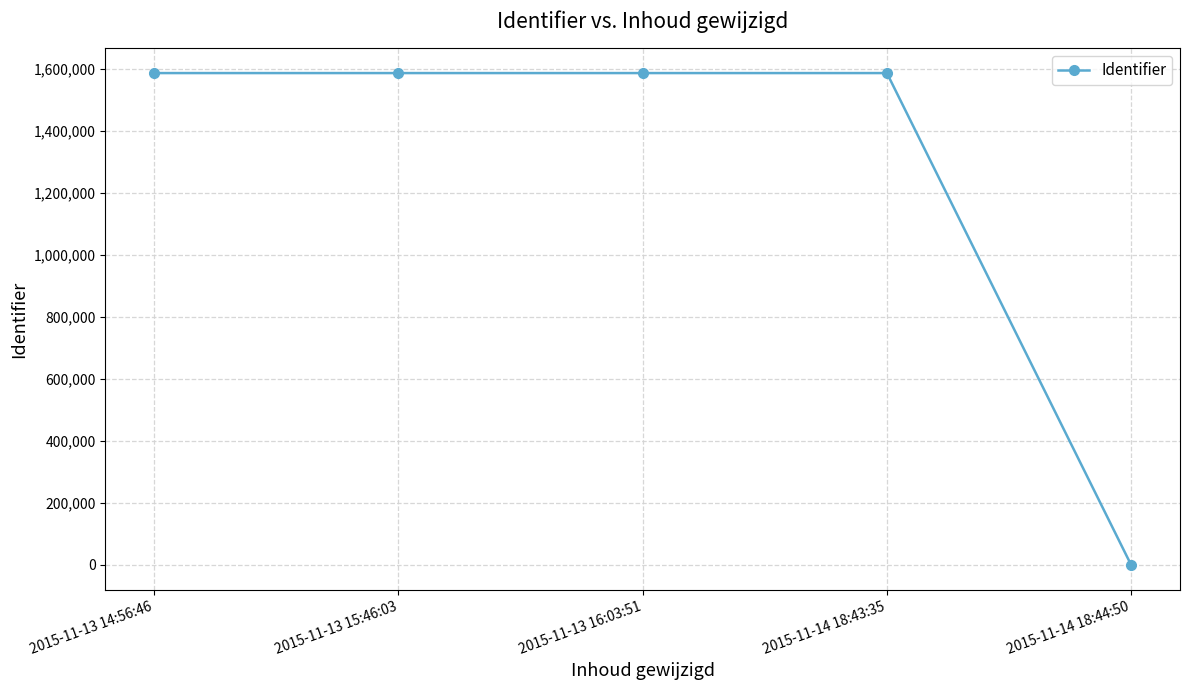

What is the label of the 3rd point from the right?

2015-11-13 16:03:51